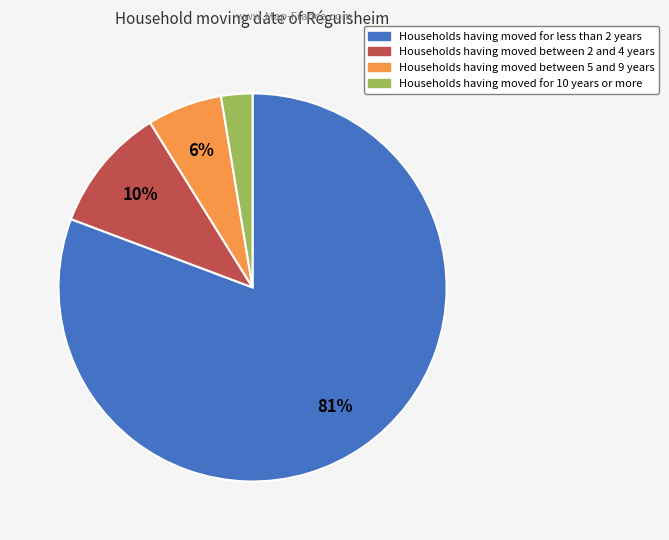

Is there any slice that represents more than half of the pie?

Yes